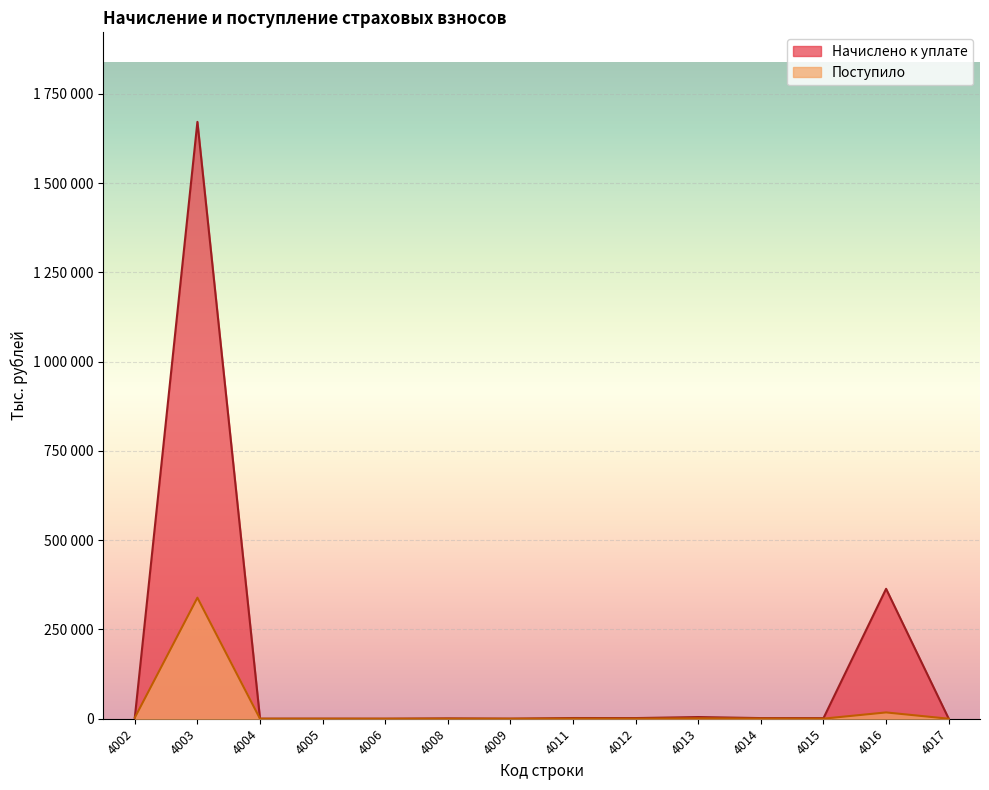

How many lines are shown in the chart?

2